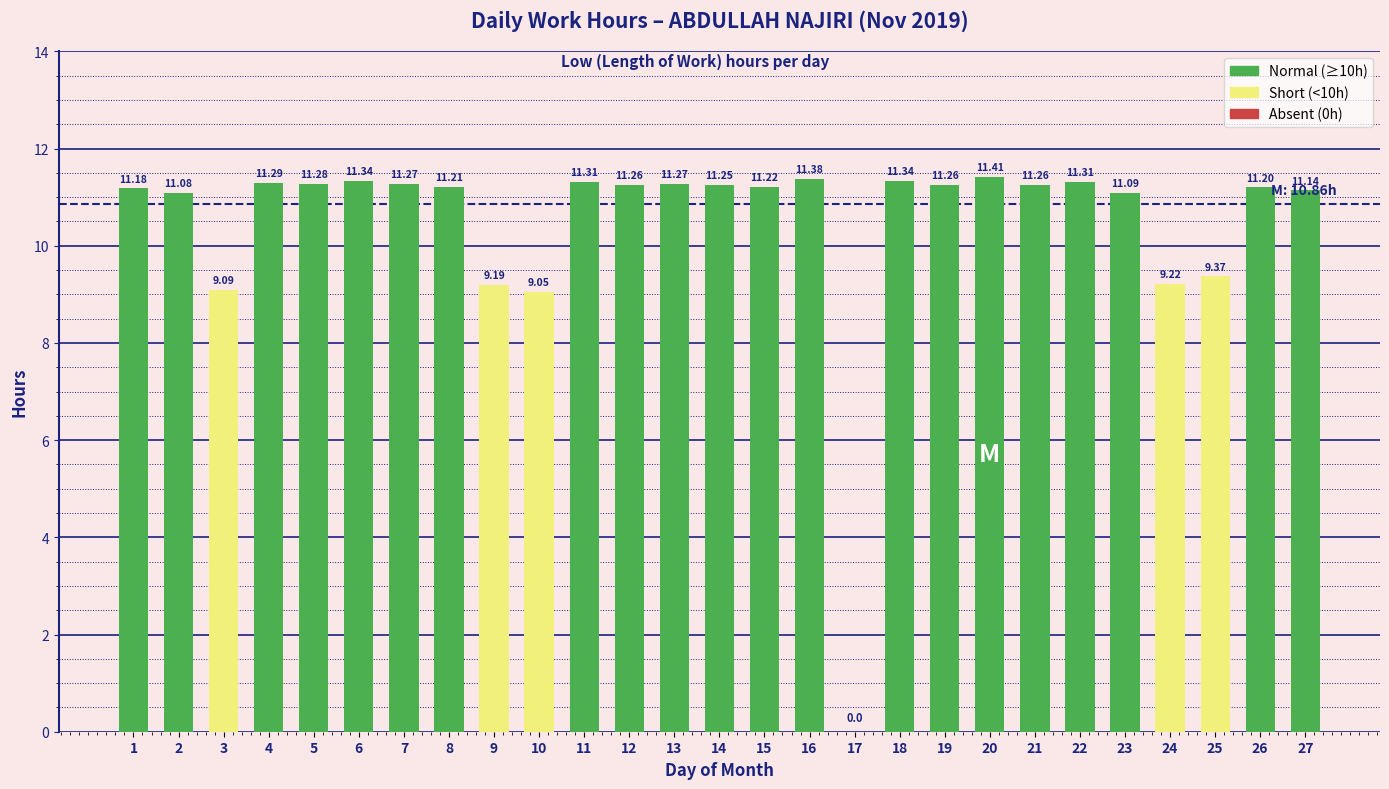

Approximately how many times larger is the value at 8 compared to 7?

1.0